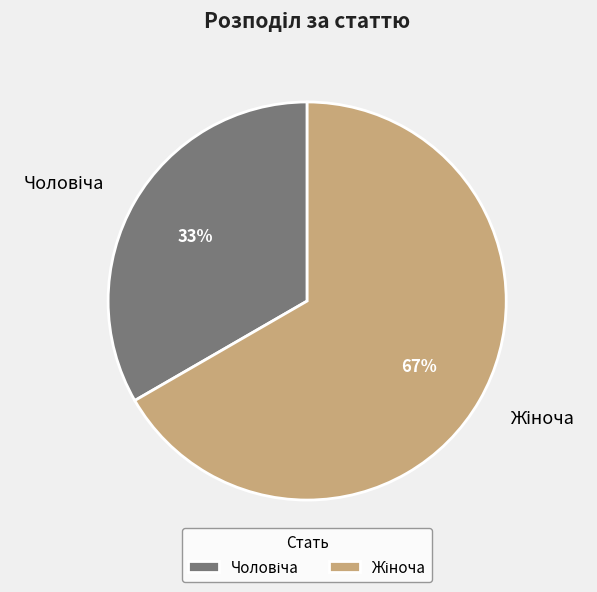

To the nearest percent, what is the average slice percentage?

50%